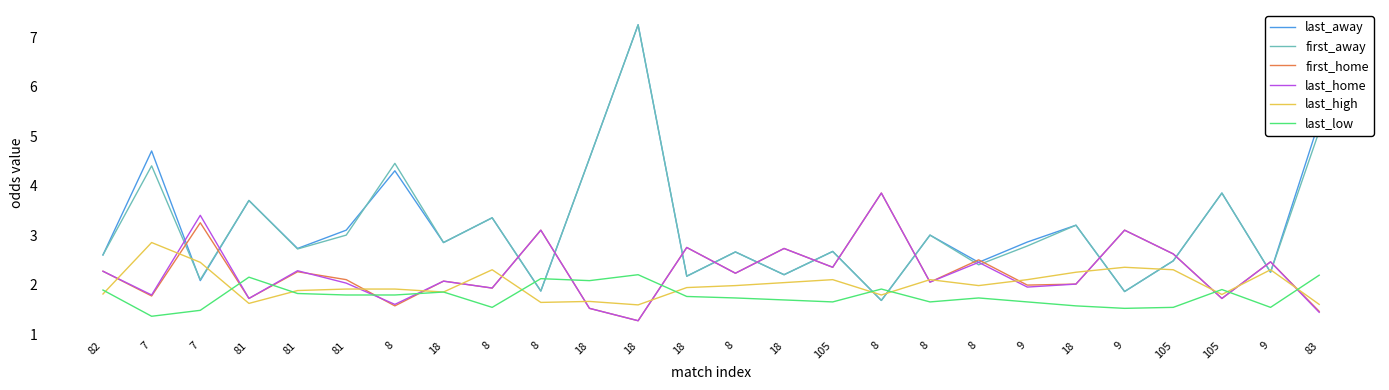

At which category does last_low reach its first local valley?

7